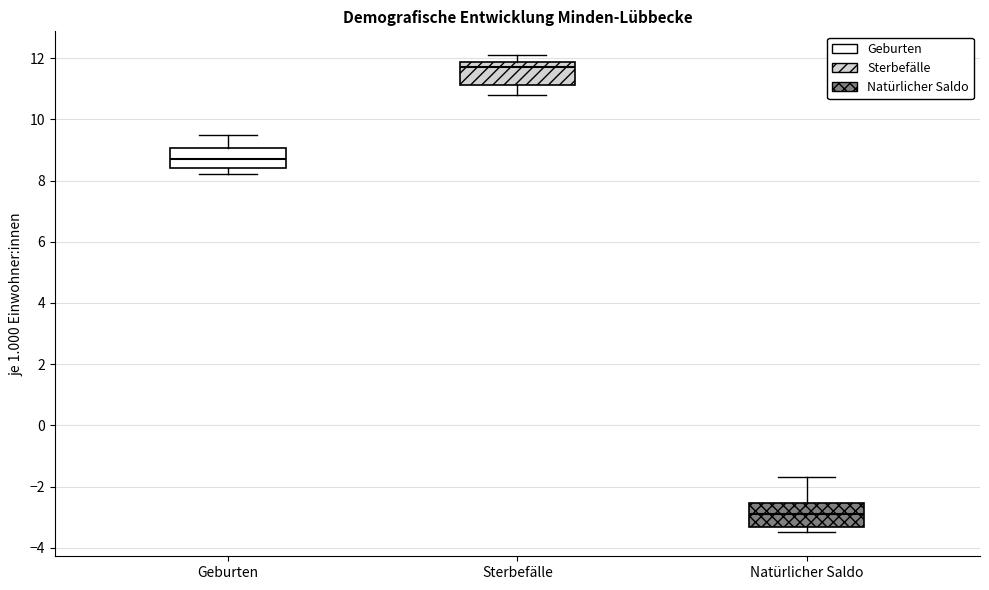

Reading left to right, read every box against the y-axis: the position of its median line, the range the box covers, and the ends of its whiskers. The values are not printed on the chart, so give them approximately, as read against the axis.

Geburten: median 8.8, box 8.4 to 9.0, whiskers 8.2 to 9.6
Sterbefälle: median 11.8 (just below the box's upper edge), box 11.2 to 11.8, whiskers 10.8 to 12.2
Natürlicher Saldo: median -2.8, box -3.4 to -2.6, whiskers -3.4 (just below the box's lower edge) to -1.6